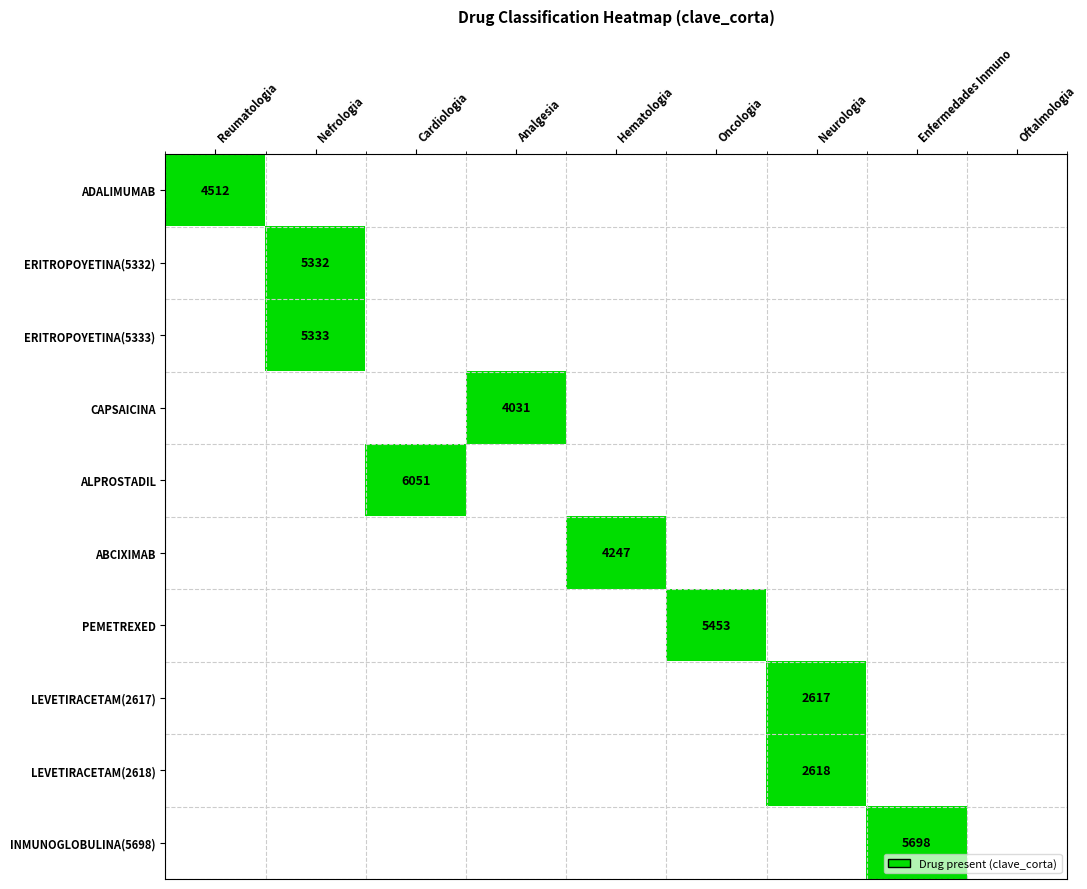

How many values in ERITROPOYETINA(5333) are above zero?

1